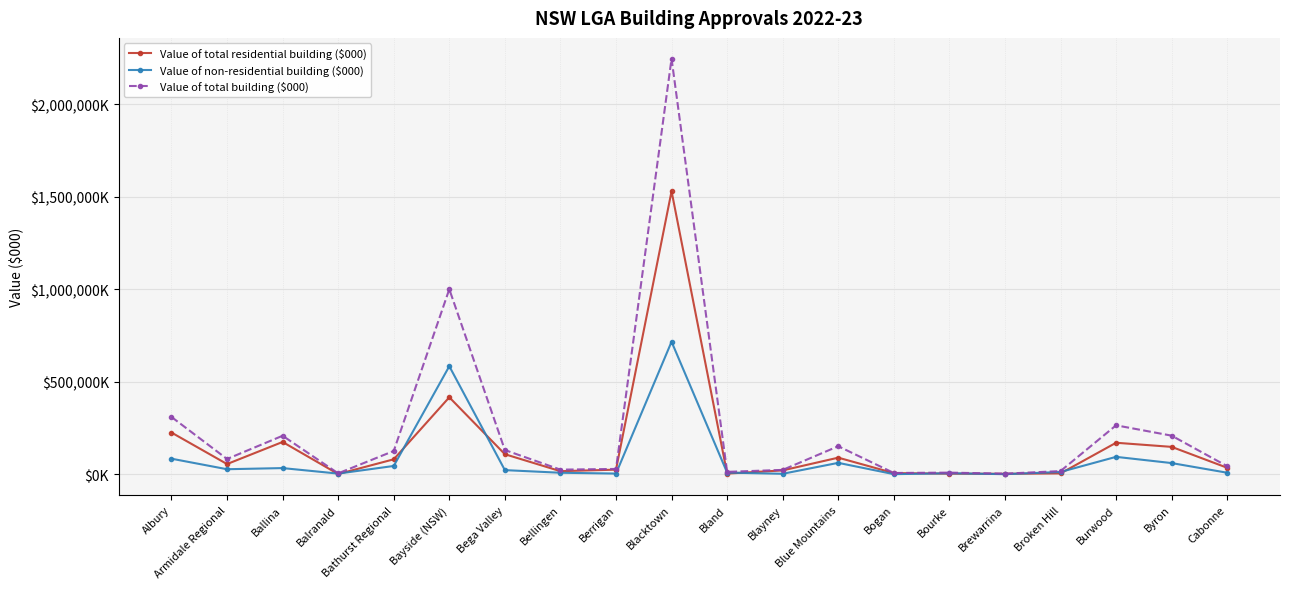

What is the minimum value for Value of non-residential building ($000)?

650.0